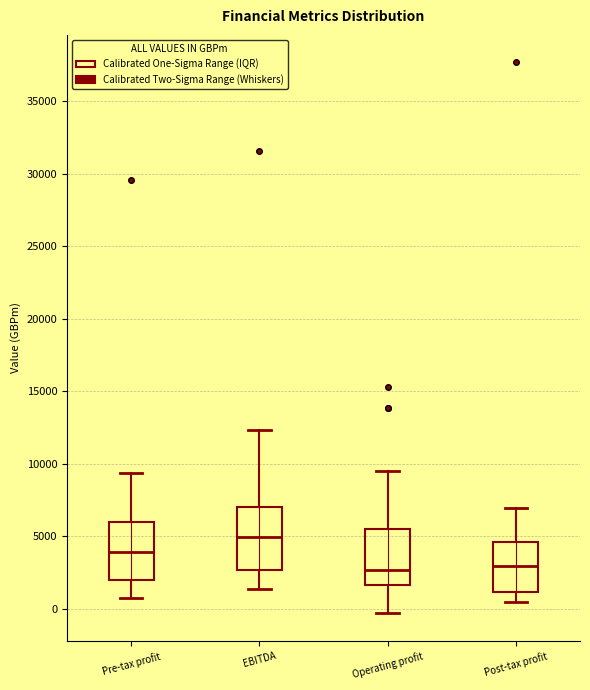

Reading left to right, transcribe this box plot: for each box, give where its median line is, the range the box spans, and where its two whiskers end, as read against the y-axis. The values are not printed on the chart, so give them approximately, as read against the axis.

Pre-tax profit: median 4000, box 2000 to 6000, whiskers 500 to 9500
EBITDA: median 5000, box 2500 to 7000, whiskers 1500 to 12500
Operating profit: median 2500, box 1500 to 5500, whiskers -500 to 9500
Post-tax profit: median 3000, box 1000 to 4500, whiskers 500 to 7000